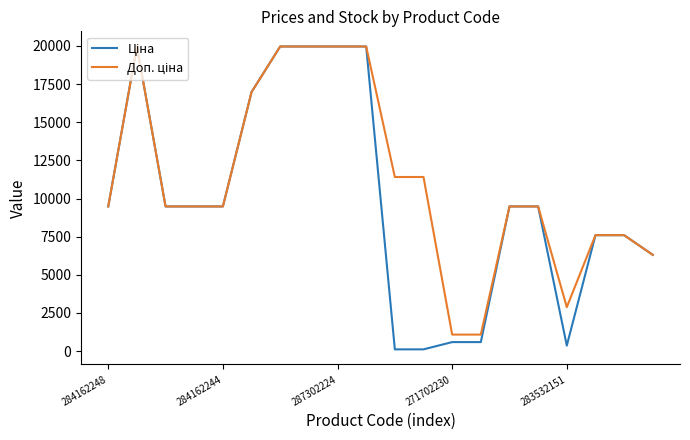

Does the chart have visible grid lines?

No